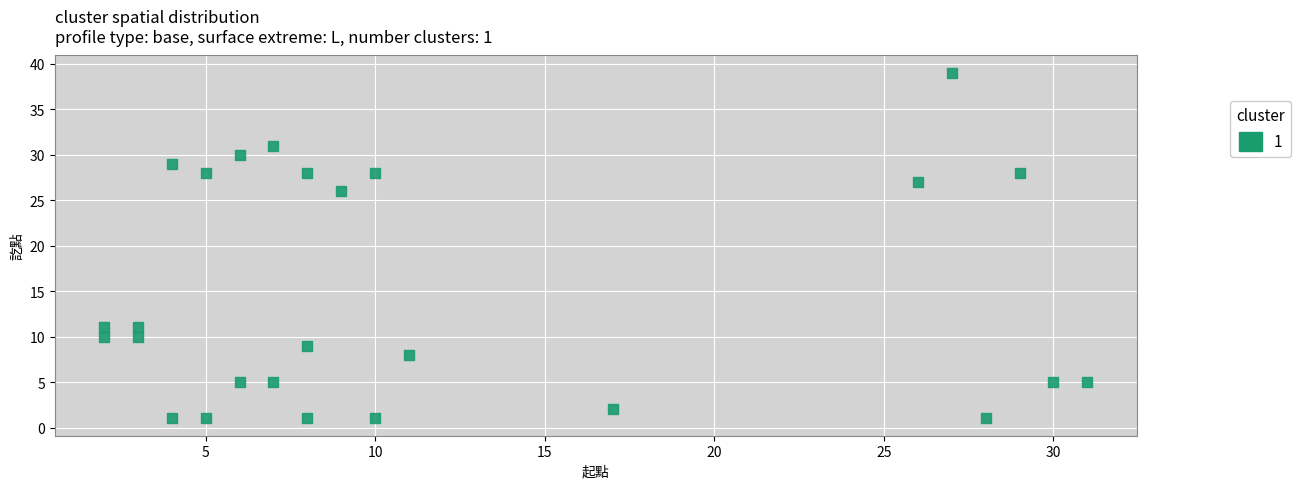

What is the range of X values (max minus min)?

29